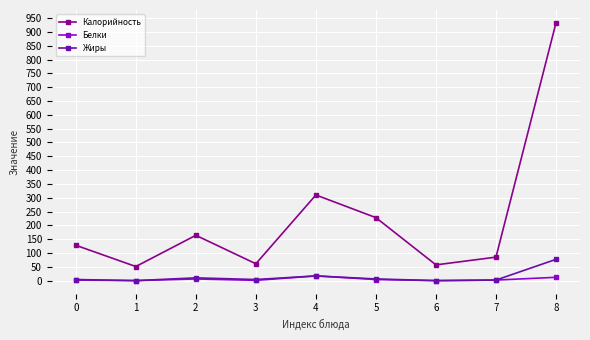

What is the difference between the Калорийность values at 3 and 2?

103